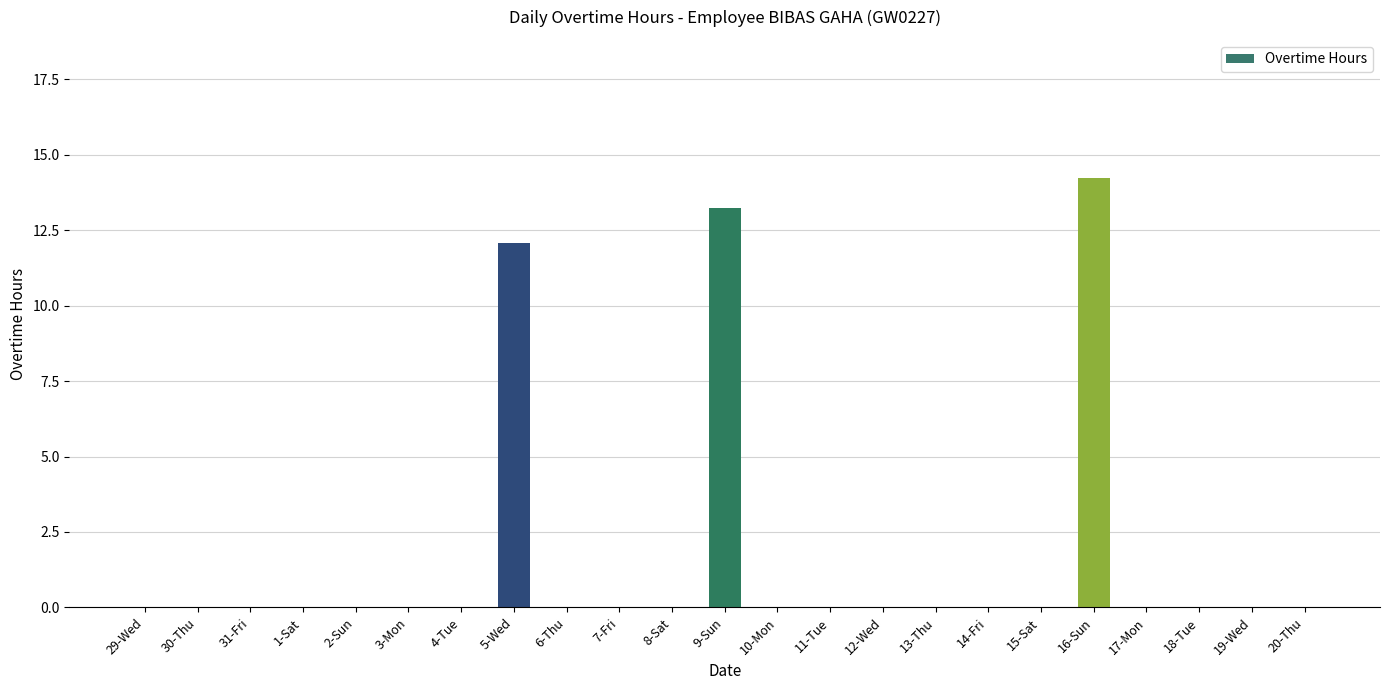

The chart shows a value of 8.8 at 14-Fri. True or false?

False